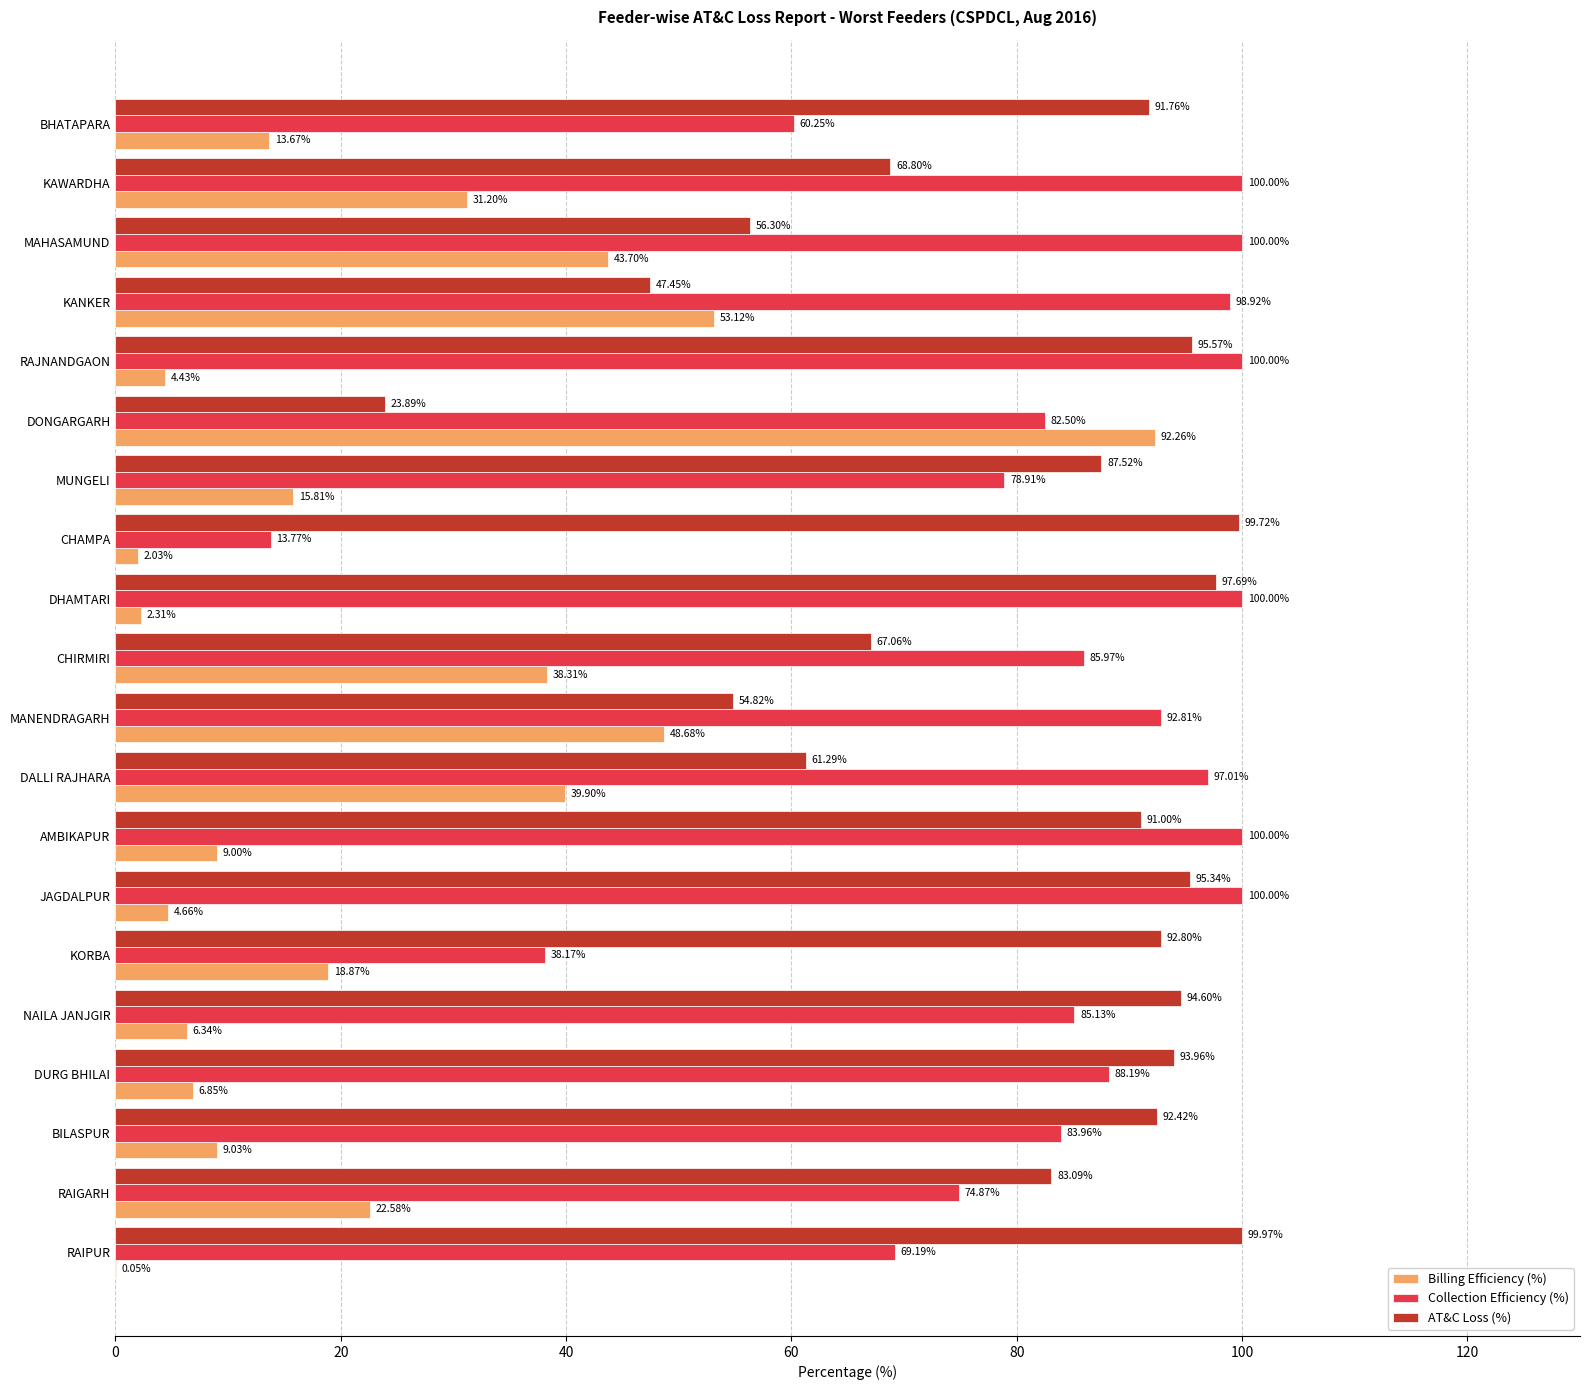

Between CHAMPA and JAGDALPUR, which series saw the biggest shift?

Collection Efficiency (%)